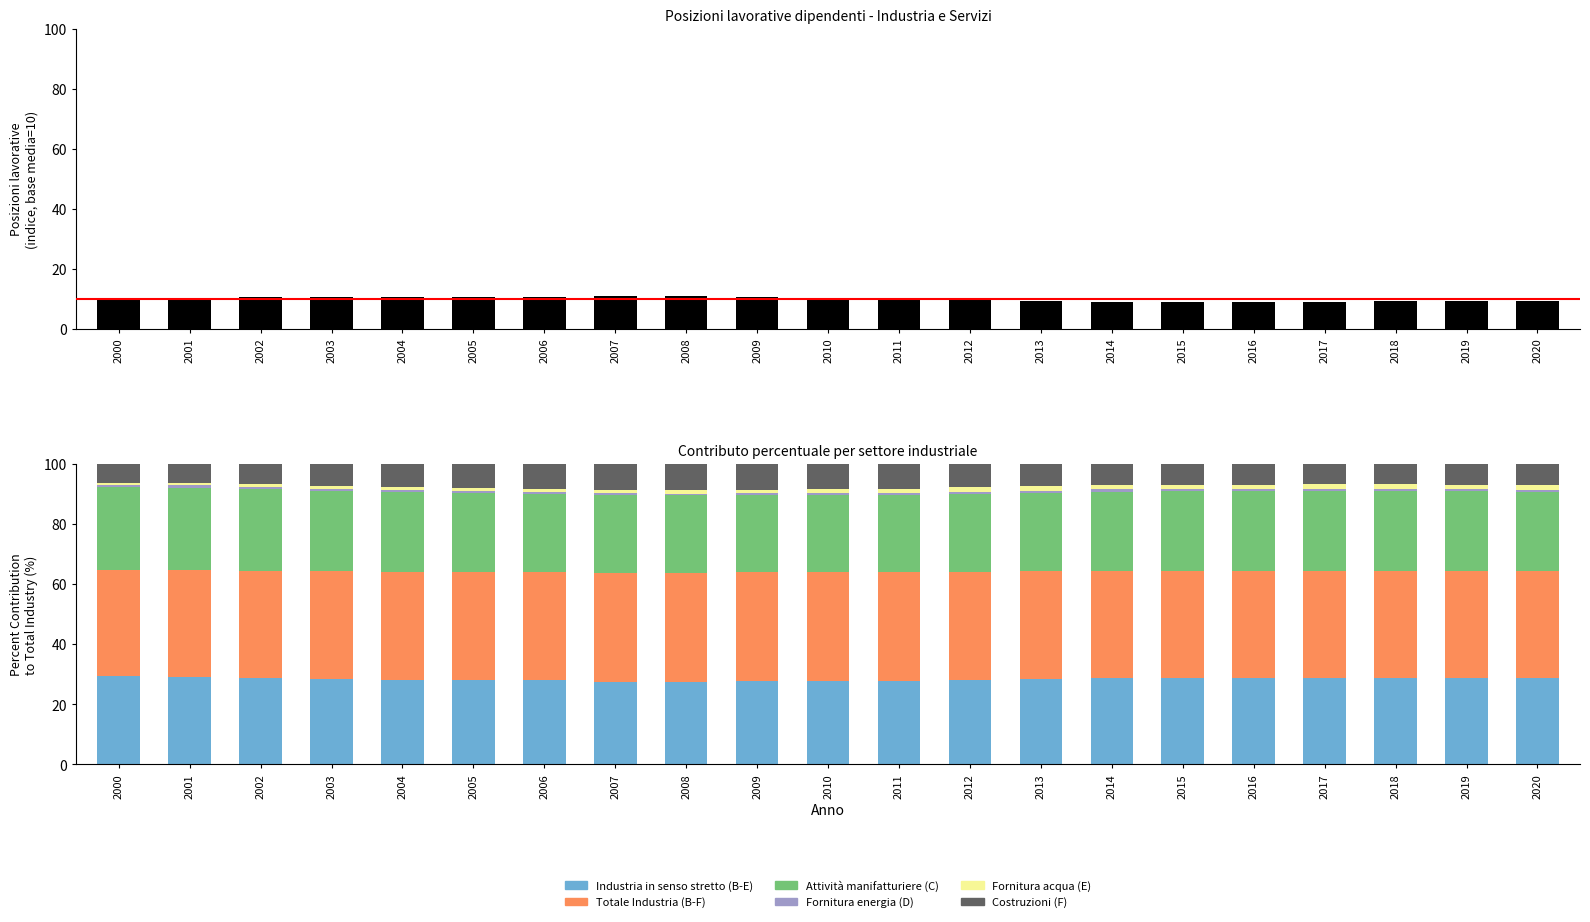

At which label does Costruzioni (F) first exceed 7?

2003